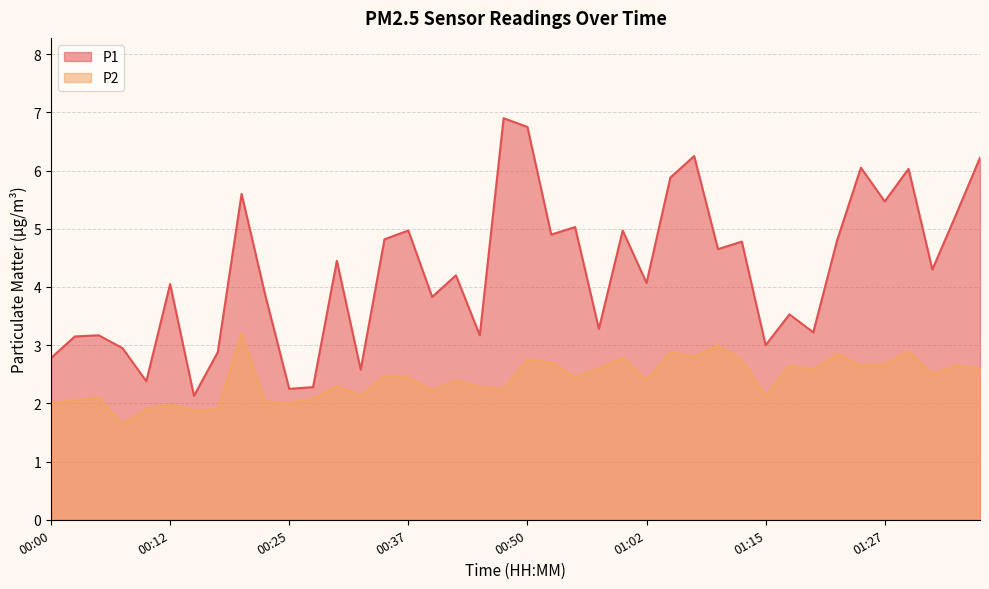

Reading left to right, list all the values displayed in this chart.

P1: 00:00=2.8	00:02=3.1	00:05=3.2	00:07=3.0	00:10=2.4	00:12=4.0	00:15=2.1	00:17=2.9	00:20=5.6	00:22=3.9	00:25=2.2	00:27=2.3	00:30=4.5	00:32=2.6	00:35=4.8	00:37=5.0	00:40=3.8	00:42=4.2	00:45=3.2	00:47=6.9	00:50=6.8	00:52=4.9	00:55=5.0	00:57=3.3	01:00=5.0	01:02=4.1	01:05=5.9	01:07=6.2	01:10=4.7	01:12=4.8	01:15=3.0	01:17=3.5	01:20=3.2	01:22=4.8	01:25=6.0	01:27=5.5	01:30=6.0	01:32=4.3	01:35=5.2	01:37=6.2
P2: 00:00=2.0	00:02=2.0	00:05=2.1	00:07=1.6	00:10=1.9	00:12=2.0	00:15=1.9	00:17=1.9	00:20=3.2	00:22=2.0	00:25=2.0	00:27=2.1	00:30=2.3	00:32=2.1	00:35=2.5	00:37=2.5	00:40=2.2	00:42=2.4	00:45=2.3	00:47=2.2	00:50=2.8	00:52=2.7	00:55=2.5	00:57=2.6	01:00=2.8	01:02=2.4	01:05=2.9	01:07=2.8	01:10=3.0	01:12=2.8	01:15=2.1	01:17=2.6	01:20=2.6	01:22=2.9	01:25=2.6	01:27=2.7	01:30=2.9	01:32=2.5	01:35=2.6	01:37=2.6